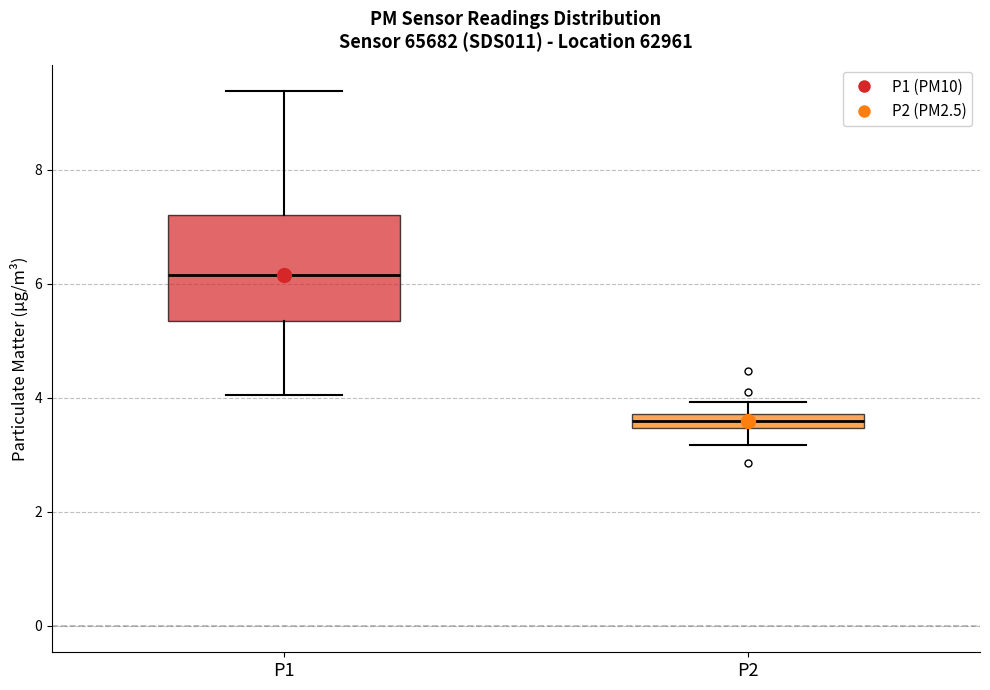

Comparing the boxes themselves (not the whiskers), which one is the tallest?

P1